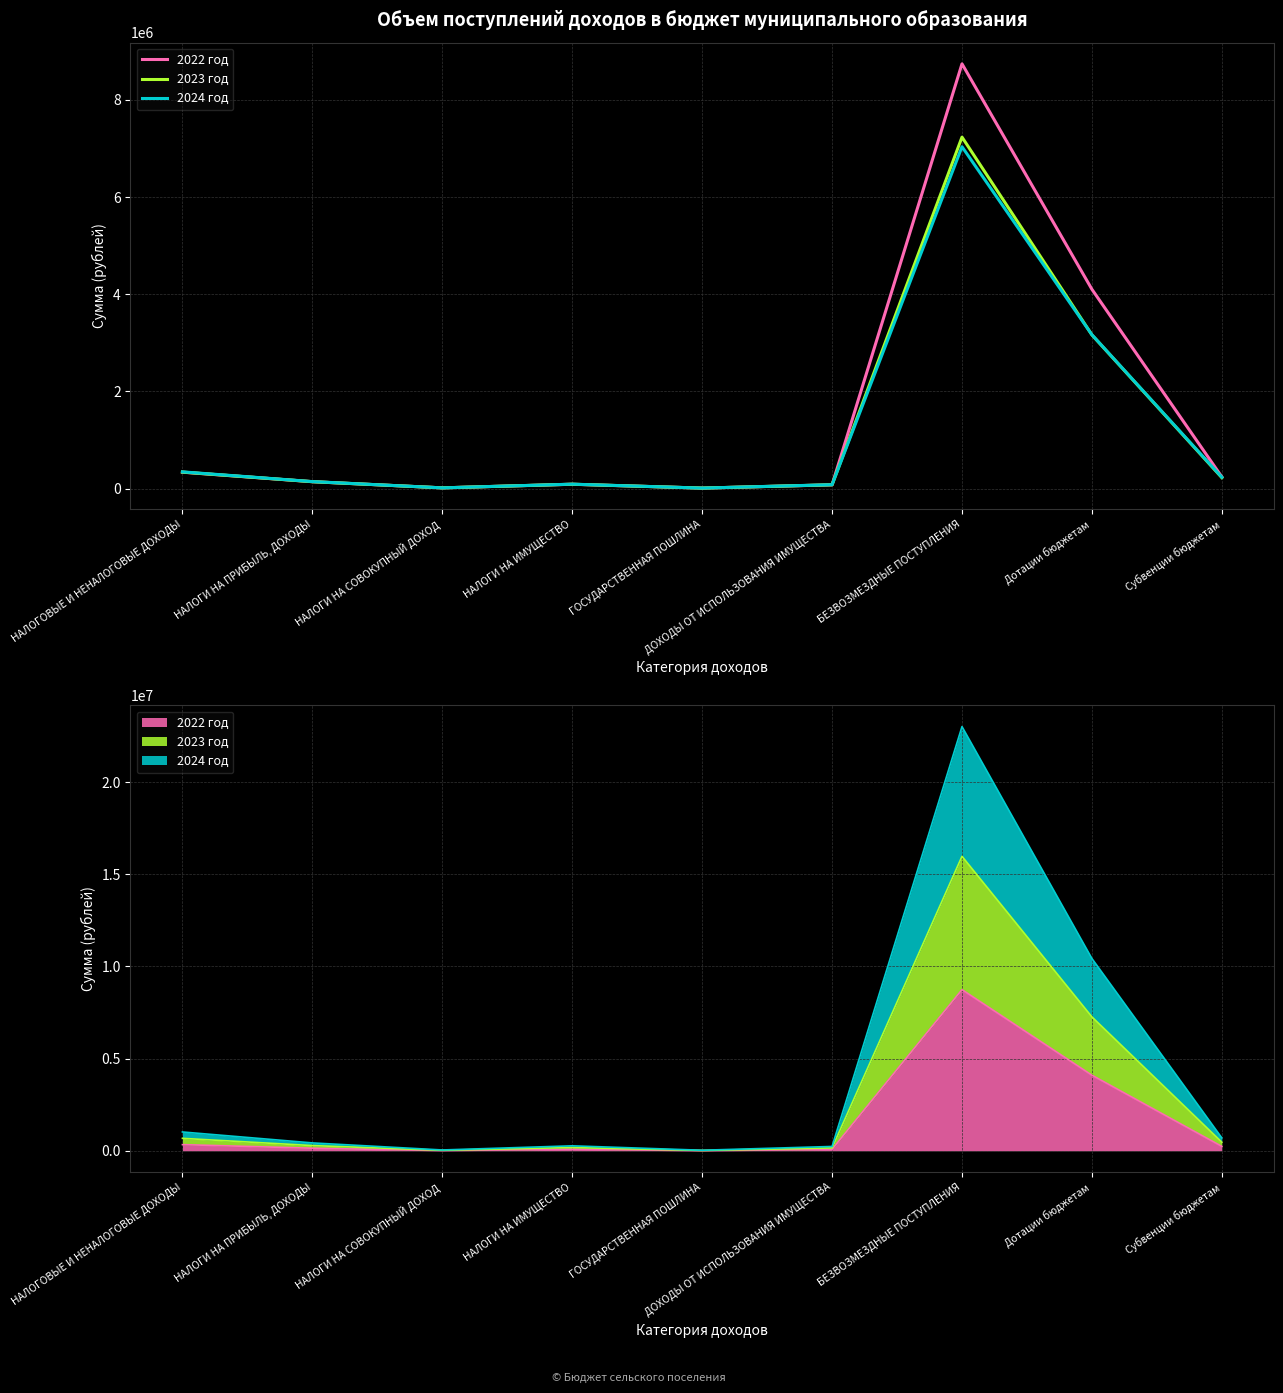

Which has a higher value, ГОСУДАРСТВЕННАЯ ПОШЛИНА or НАЛОГИ НА СОВОКУПНЫЙ ДОХОД?

НАЛОГИ НА СОВОКУПНЫЙ ДОХОД